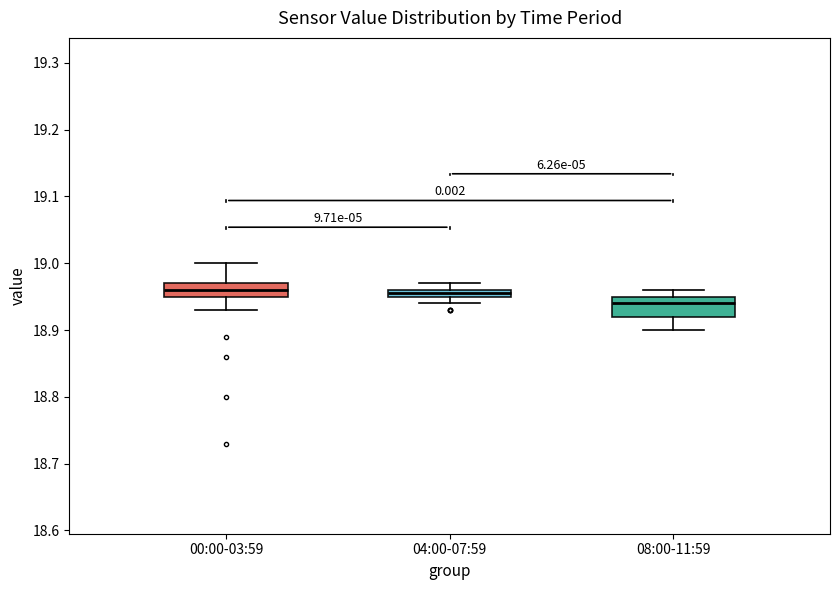

Which box has the lowest median line?

08:00-11:59